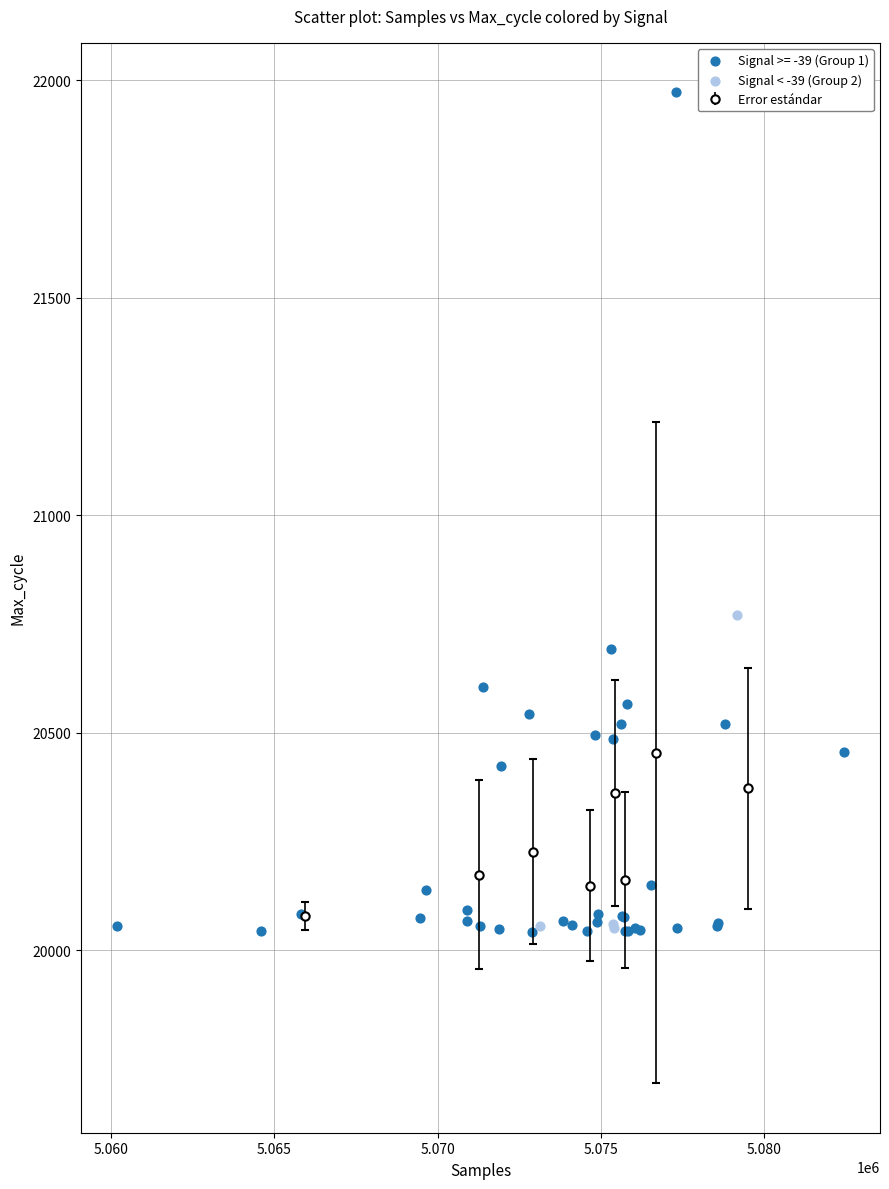

Which series has the largest Y range (max minus min)?

Signal >= -39 (Group 1)